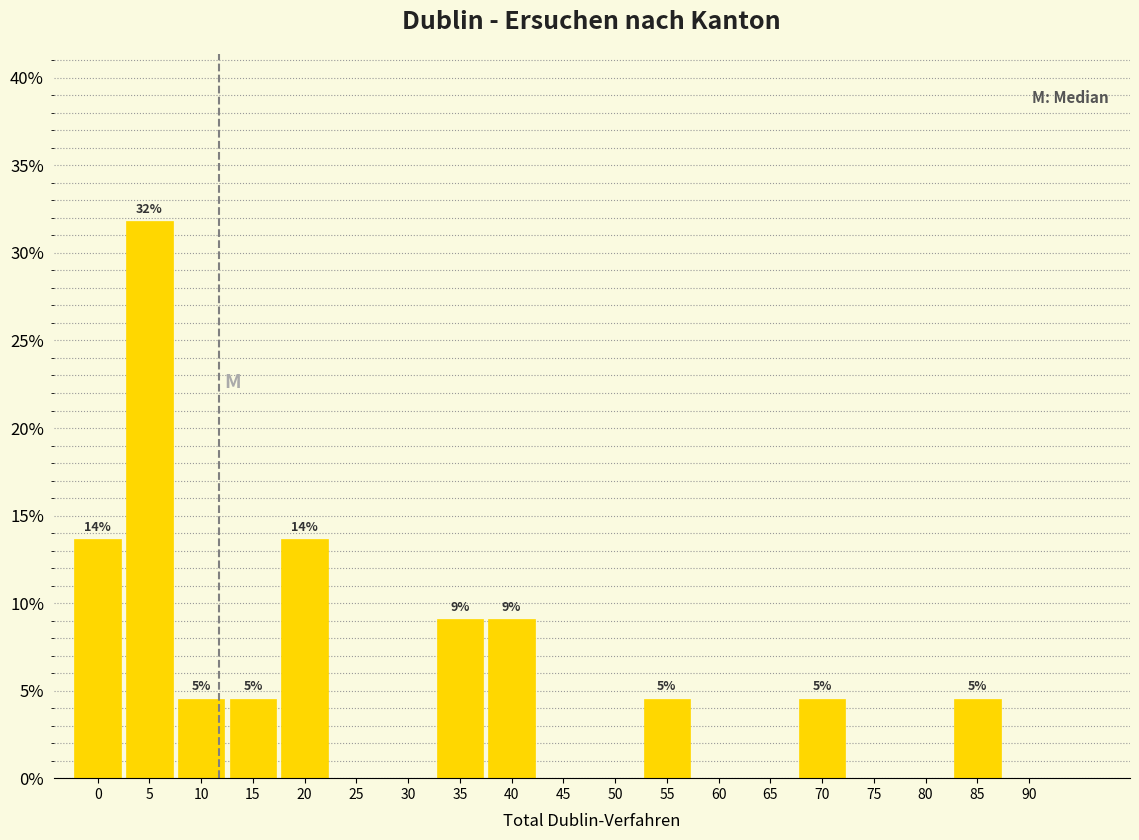

Are the bars horizontal?

No